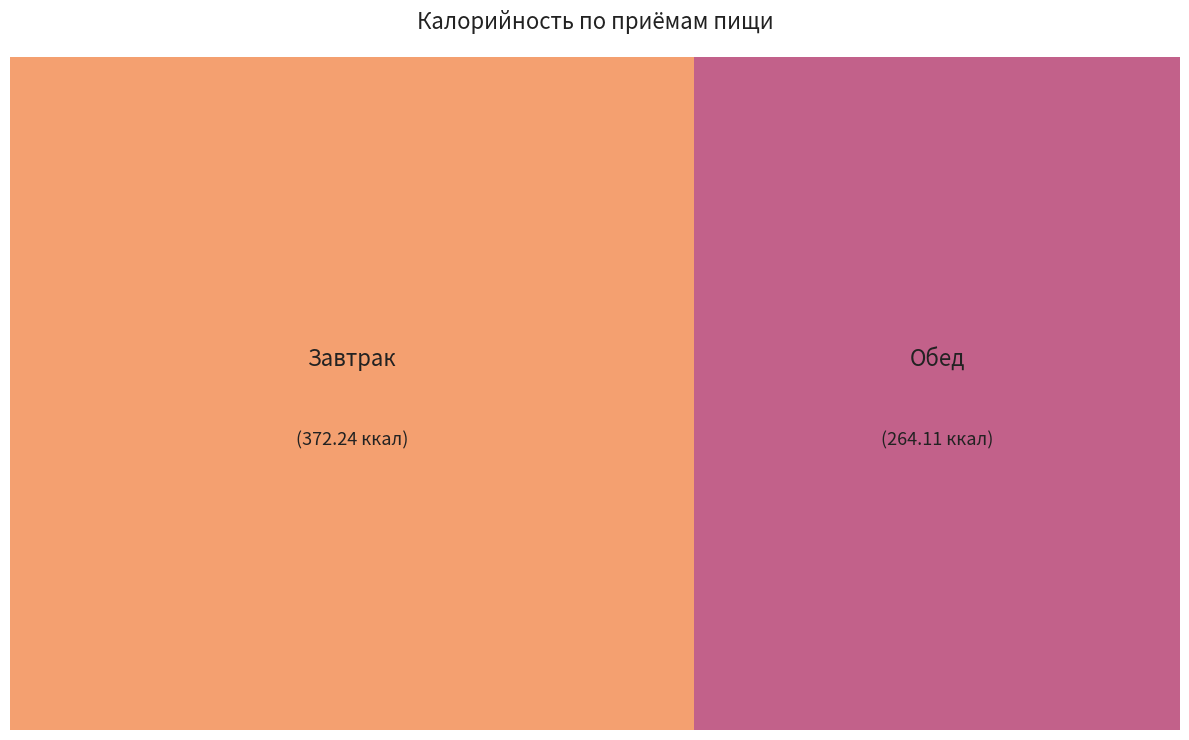

Count the number of slices in the pie.

2